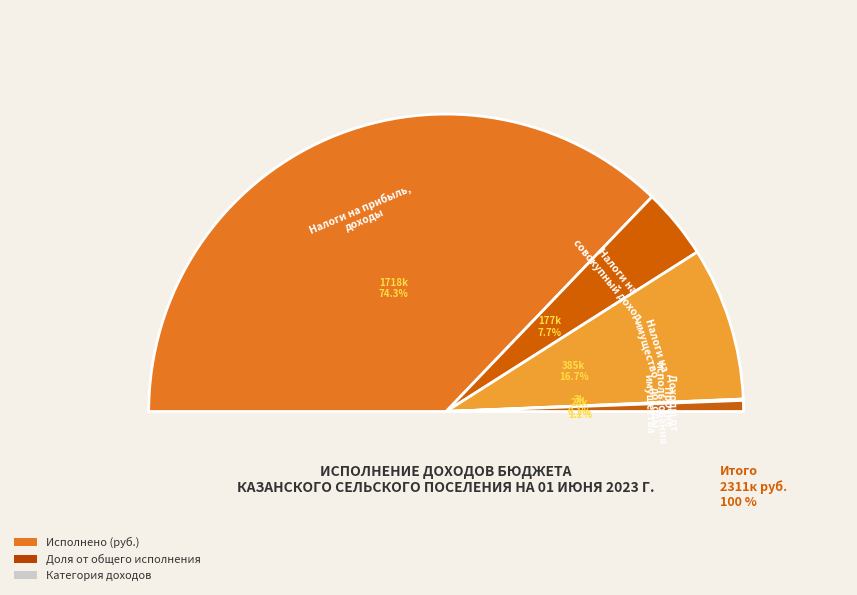

How many slices are in this pie chart?

5